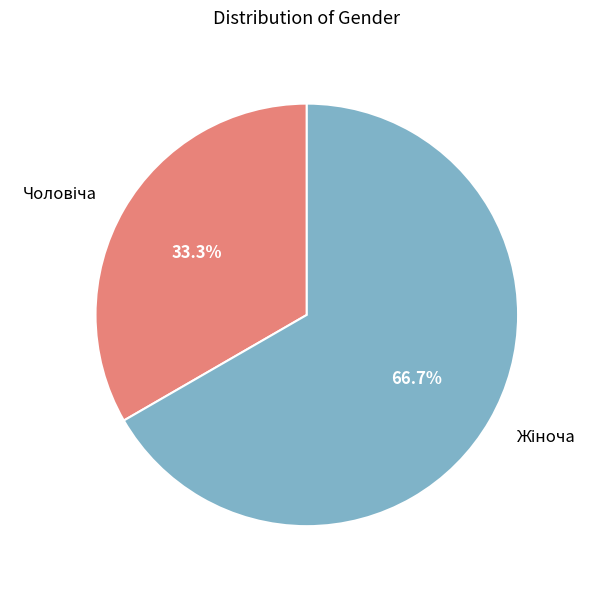

Does any single category account for the majority?

Yes